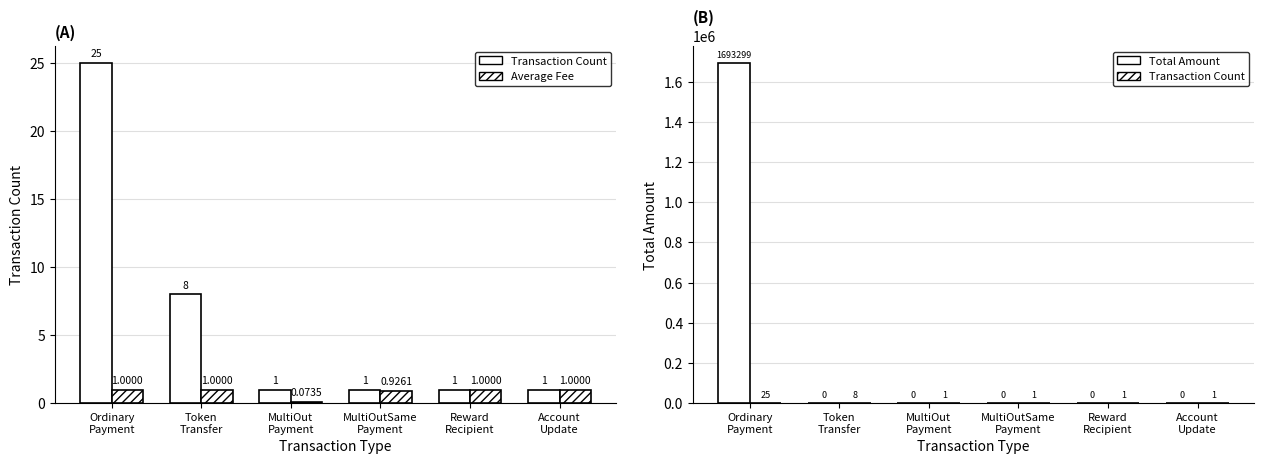

Does the chart contain any negative values?

No